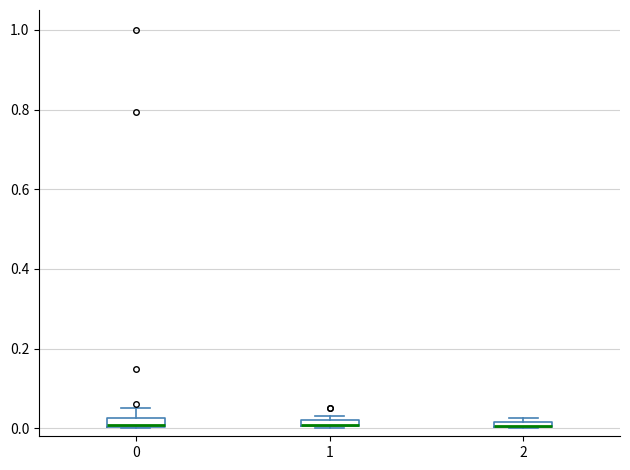

Where is the upper edge of the box at x = 2 on the y-axis? The values are not printed on the chart, so give them approximately, as read against the axis.

0.02